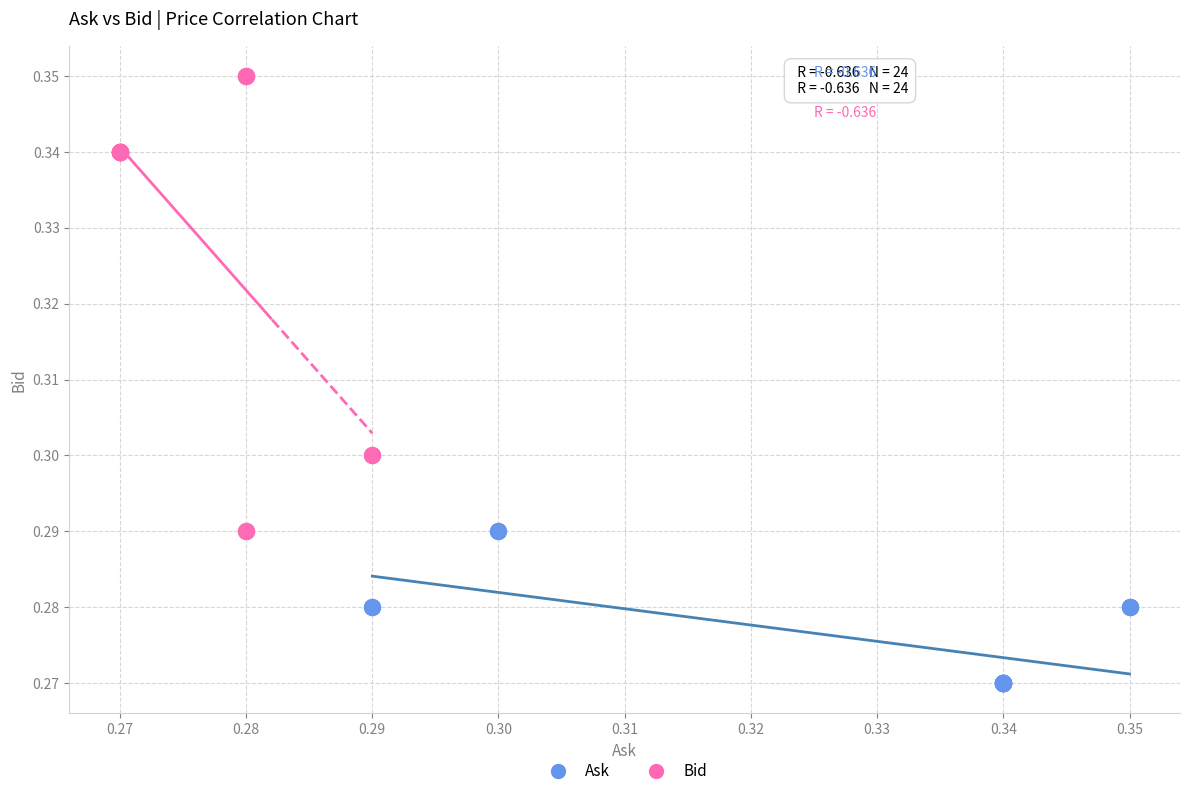

What are all the series names shown in the legend?

Ask, Bid